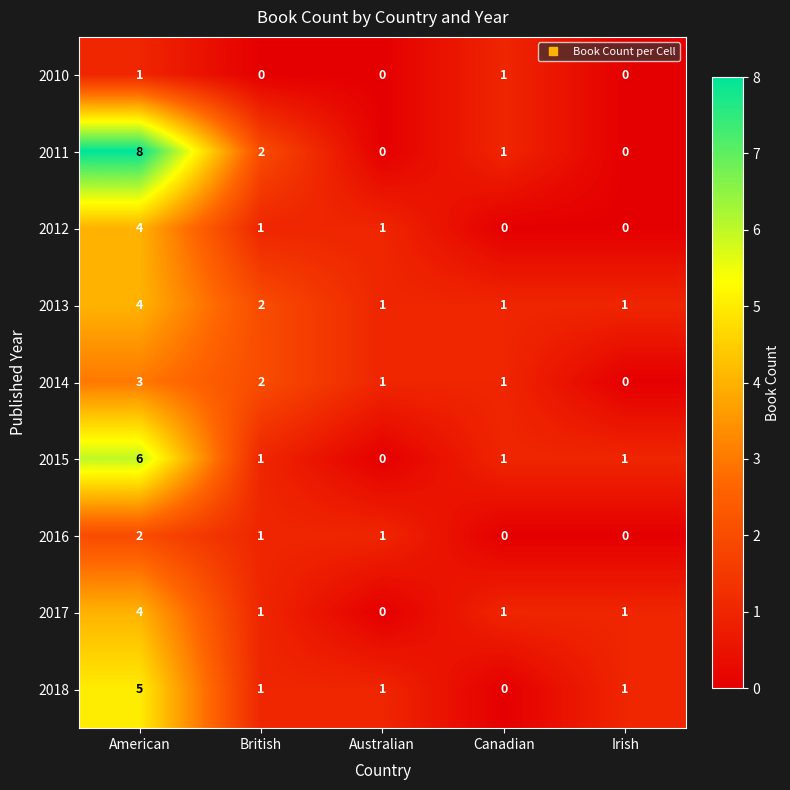

True or false: 2011 has a value of 1 at Canadian.

True